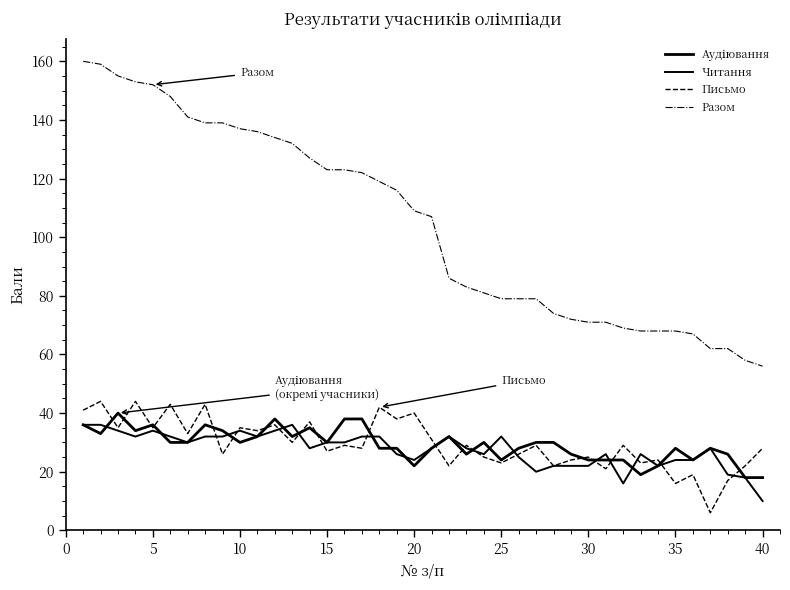

Reading left to right, list all the values displayed in this chart.

Аудіювання: 36	33	40	34	36	30	30	36	34	30	32	38	32	35	30	38	38	28	28	22	28	32	26	30	24	28	30	30	26	24	24	24	19	22	28	24	28	26	18	18
Читання: 36	36	34	32	34	32	30	32	32	34	32	34	36	28	30	30	32	32	26	24	28	32	28	26	32	25	20	22	22	22	26	16	26	22	24	24	28	19	18	10
Письмо: 41	44	35	44	35	43	33	43	26	35	34	36	30	37	27	29	28	42	38	40	31	22	29	25	23	26	29	22	24	25	21	29	23	24	16	19	6	17	22	28
Разом: 160	159	155	153	152	148	141	139	139	137	136	134	132	127	123	123	122	119	116	109	107	86	83	81	79	79	79	74	72	71	71	69	68	68	68	67	62	62	58	56